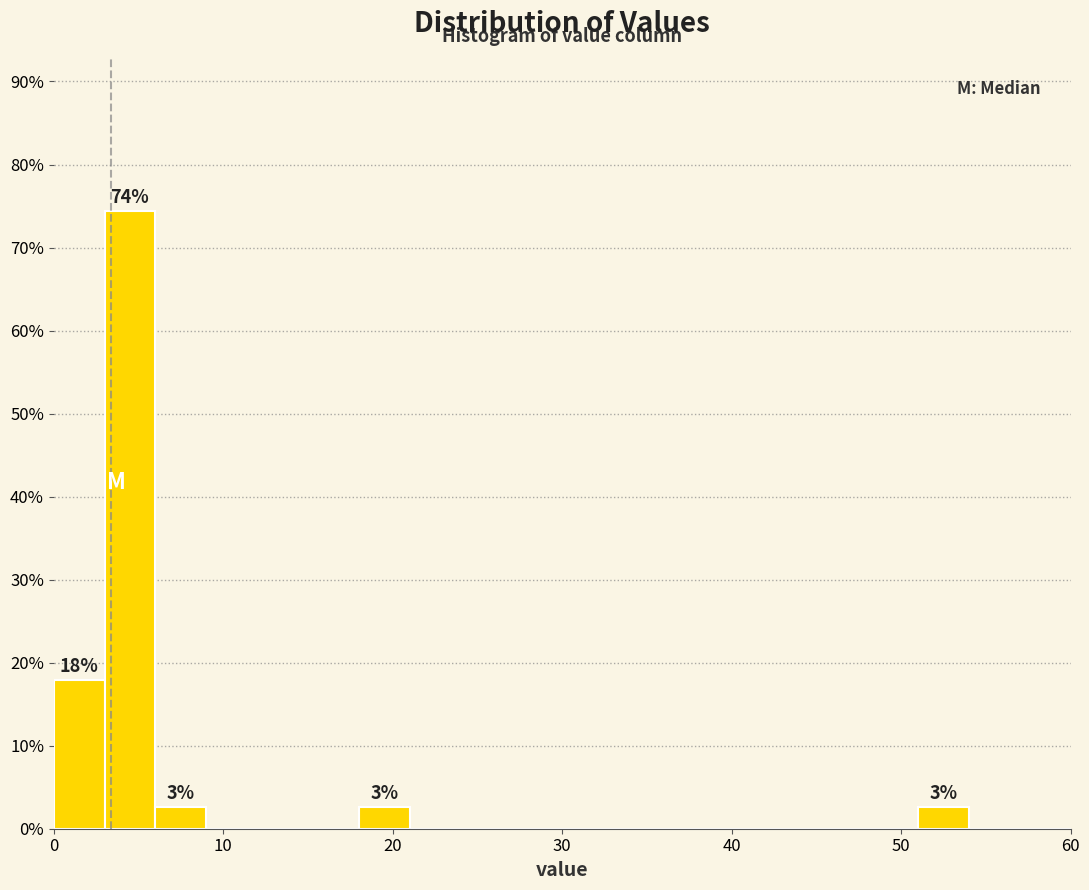

Read against the x-axis, roughly where is the centre of the tallest bar?

5